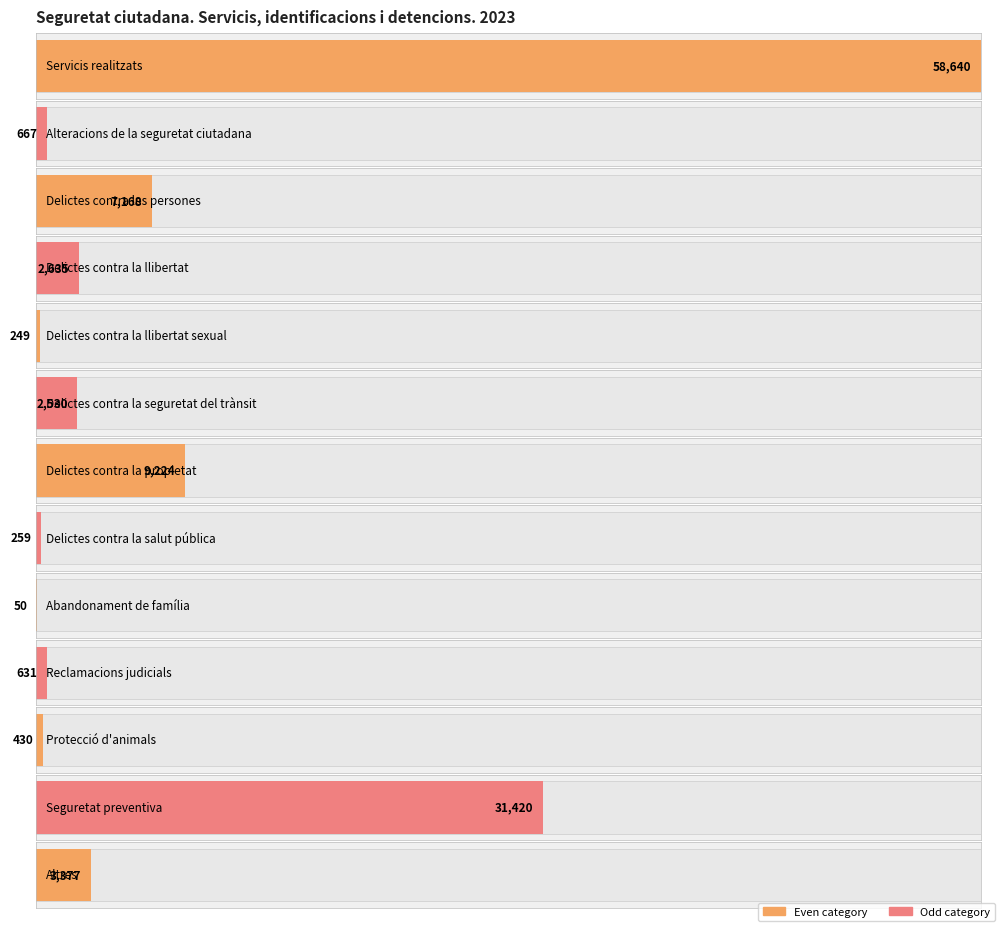

What is the approximate value at Altres?

3377